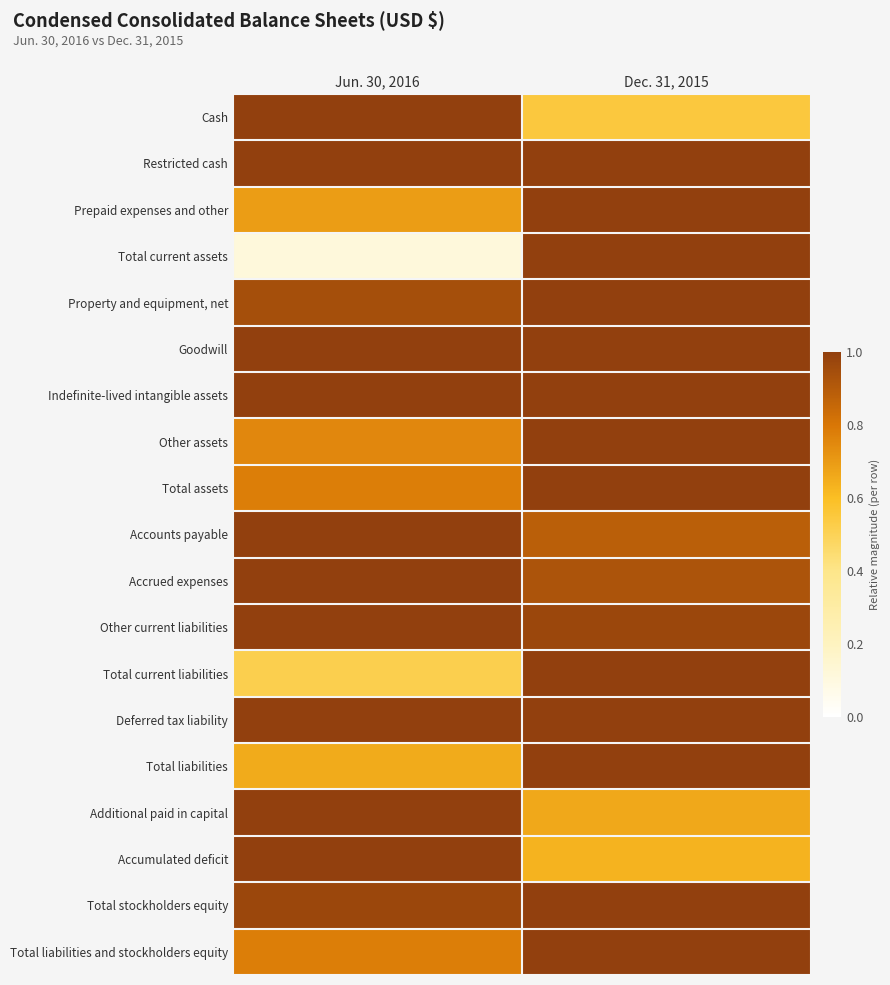

Rank the series at Dec. 31, 2015 from highest to lowest value.

Restricted cash, Prepaid expenses and other, Total current assets, Property and equipment, net, Goodwill, Indefinite-lived intangible assets, Other assets, Total assets, Total current liabilities, Deferred tax liability, Total liabilities, Total stockholders equity, Total liabilities and stockholders equity, Other current liabilities, Accrued expenses, Accounts payable, Additional paid in capital, Accumulated deficit, Cash